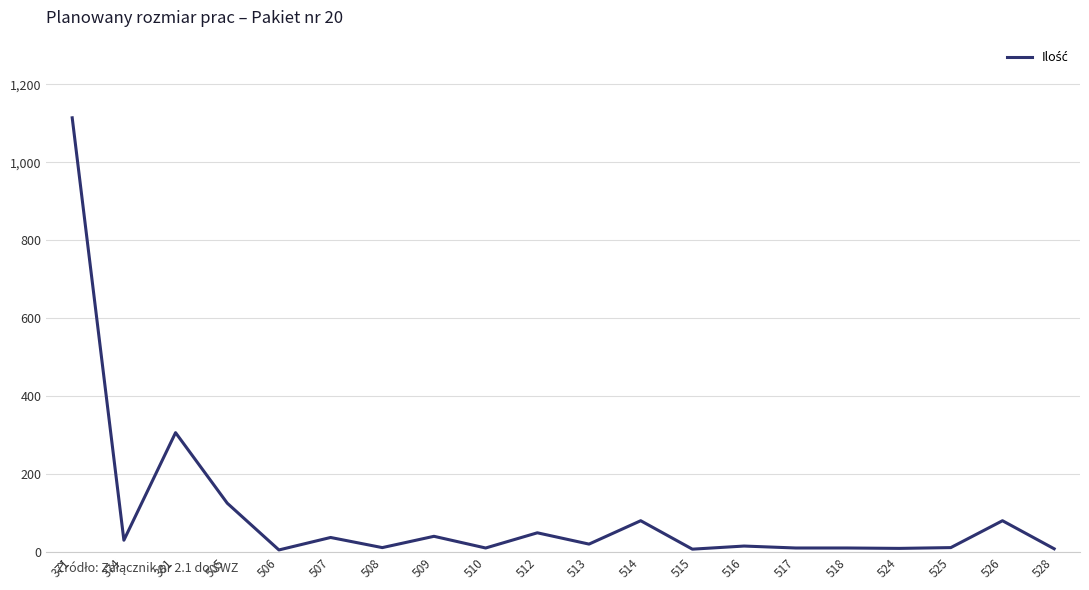

At which category does the chart reach its peak across all series?

371